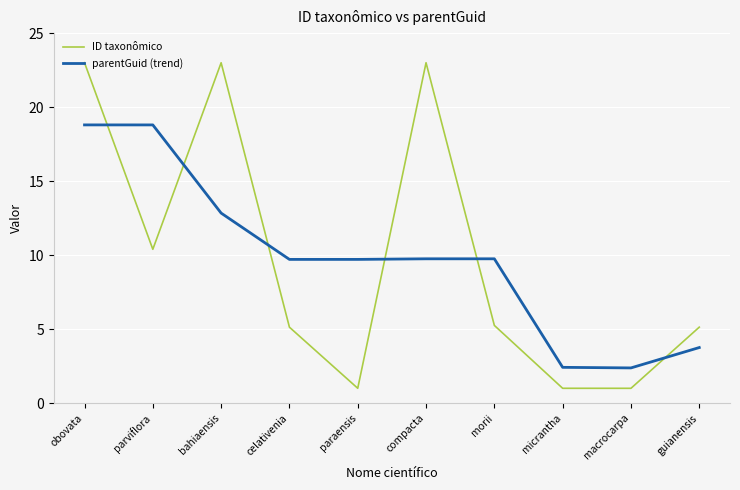

What is the maximum value for parentGuid (trend)?

18.8